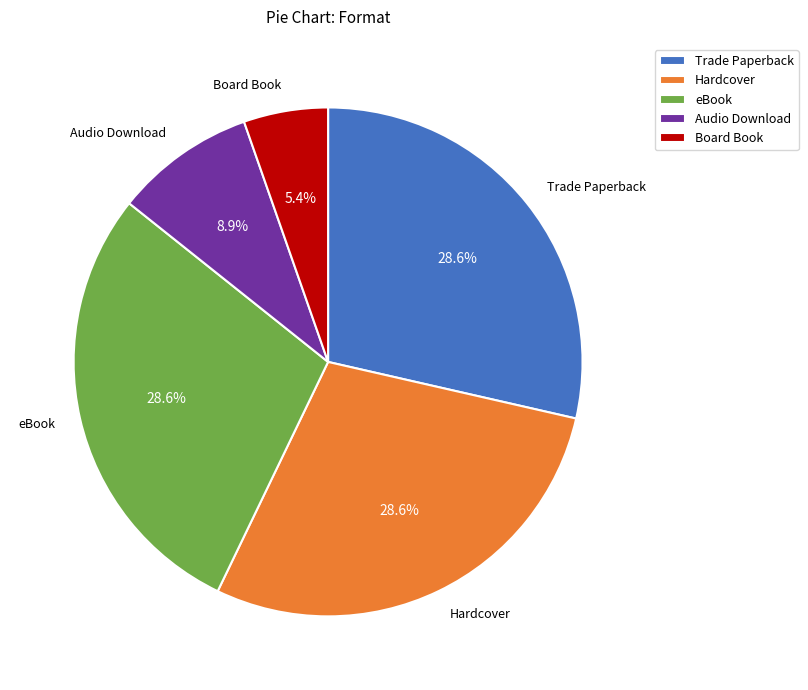

Combined, what portion of the pie is Audio Download and eBook?

37.5%